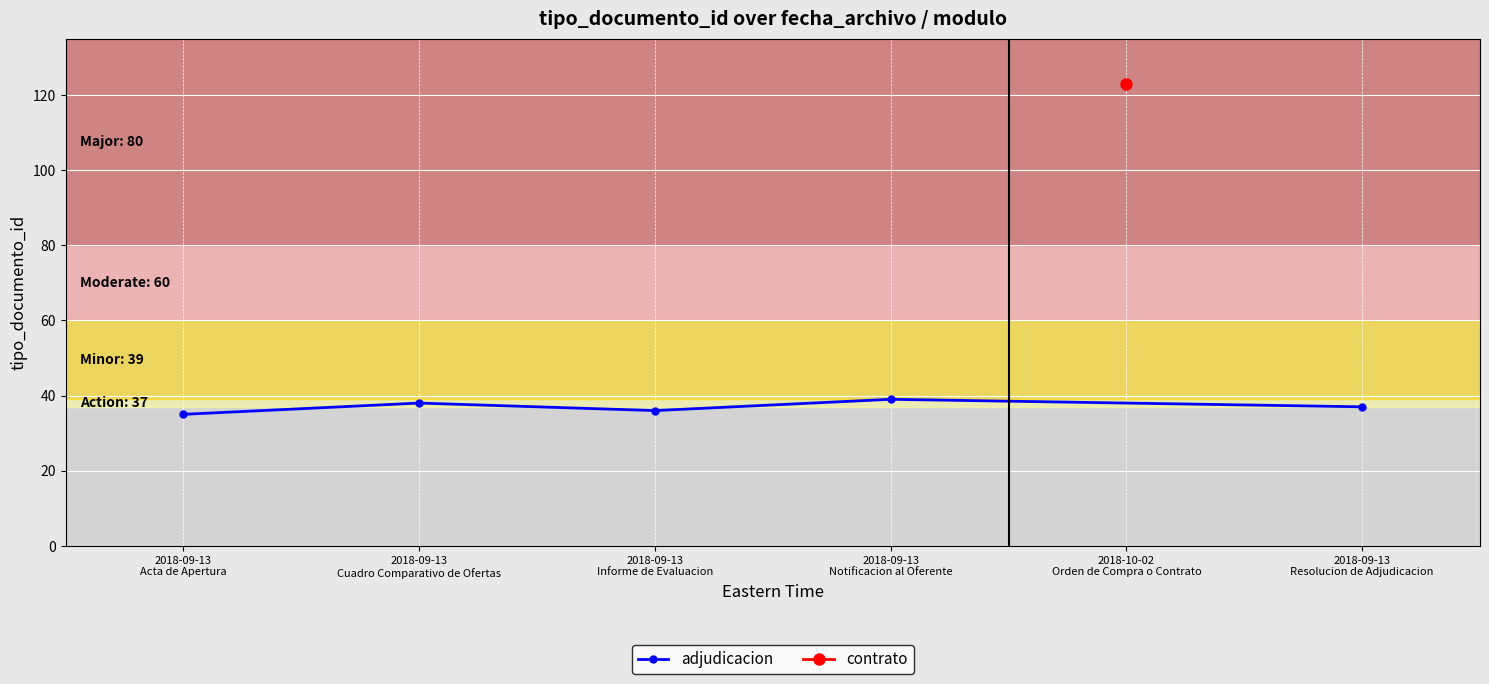

True or false: adjudicacion has more than 2 points higher than both neighbors.

False